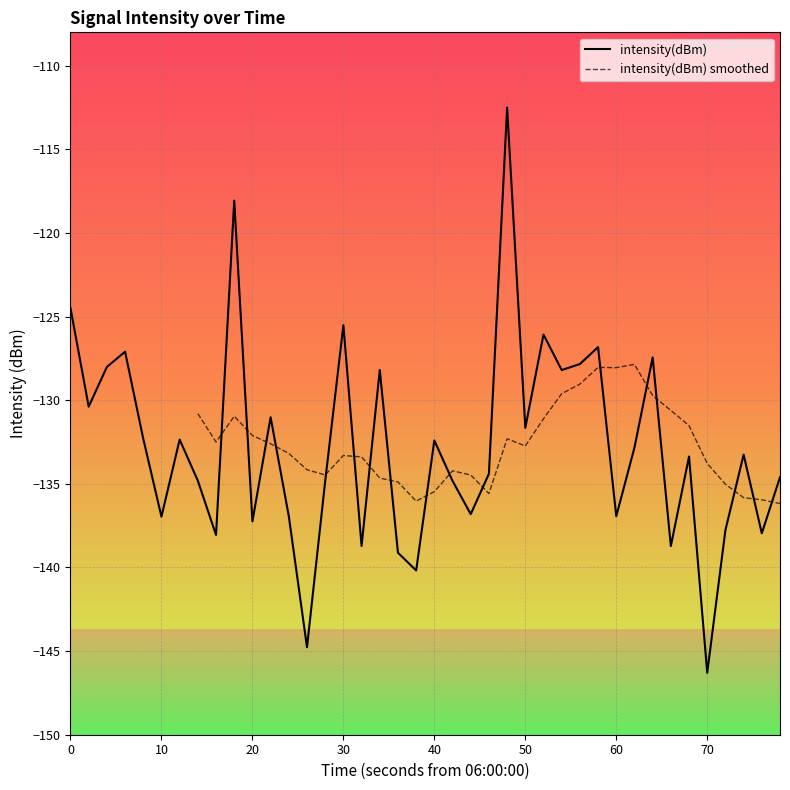

Reading left to right, list all the values displayed in this chart.

-124.5	-130.4	-128.0	-127.1	-132.3	-137.0	-132.4	-134.8	-138.1	-118.1	-137.2	-131.0	-136.9	-144.8	-134.8	-125.5	-138.7	-128.2	-139.1	-140.2	-132.4	-134.8	-136.8	-134.4	-112.5	-131.6	-126.1	-128.2	-127.8	-126.8	-136.9	-132.8	-127.4	-138.7	-133.4	-146.3	-137.8	-133.3	-138.0	-134.6